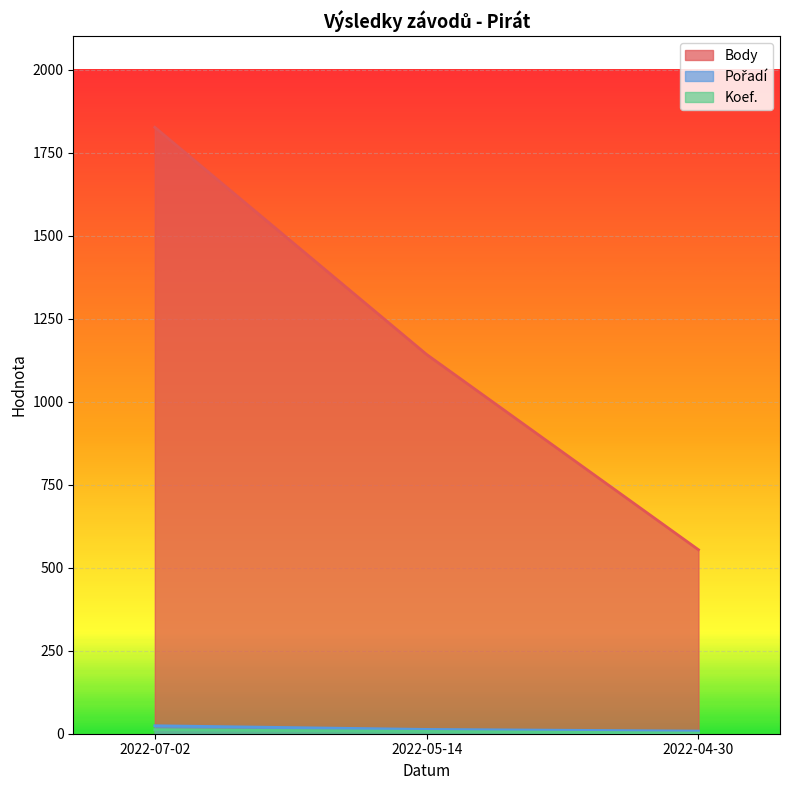

What is the difference between the Koef. values at 2022-04-30 and 2022-07-02?

10